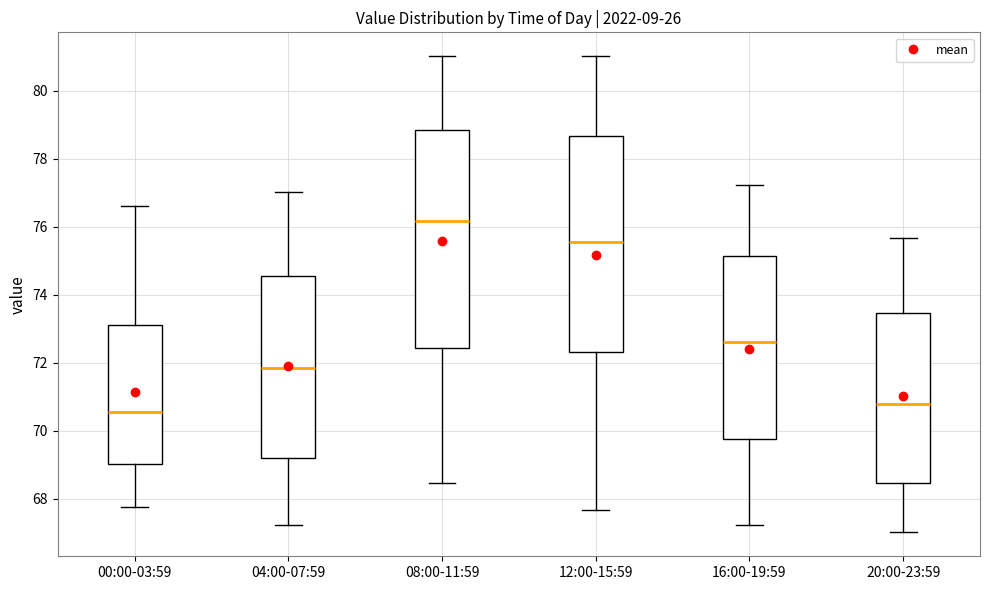

Reading left to right, transcribe this box plot: for each box, give where its median line is, the range the box spans, and where its two whiskers end, as read against the y-axis. The values are not printed on the chart, so give them approximately, as read against the axis.

00:00-03:59: median 70.6, box 69.0 to 73.2, whiskers 67.8 to 76.6
04:00-07:59: median 71.8, box 69.2 to 74.6, whiskers 67.2 to 77.0
08:00-11:59: median 76.2, box 72.4 to 78.8, whiskers 68.4 to 81.0
12:00-15:59: median 75.6, box 72.4 to 78.6, whiskers 67.6 to 81.0
16:00-19:59: median 72.6, box 69.8 to 75.2, whiskers 67.2 to 77.2
20:00-23:59: median 70.8, box 68.4 to 73.4, whiskers 67.0 to 75.6